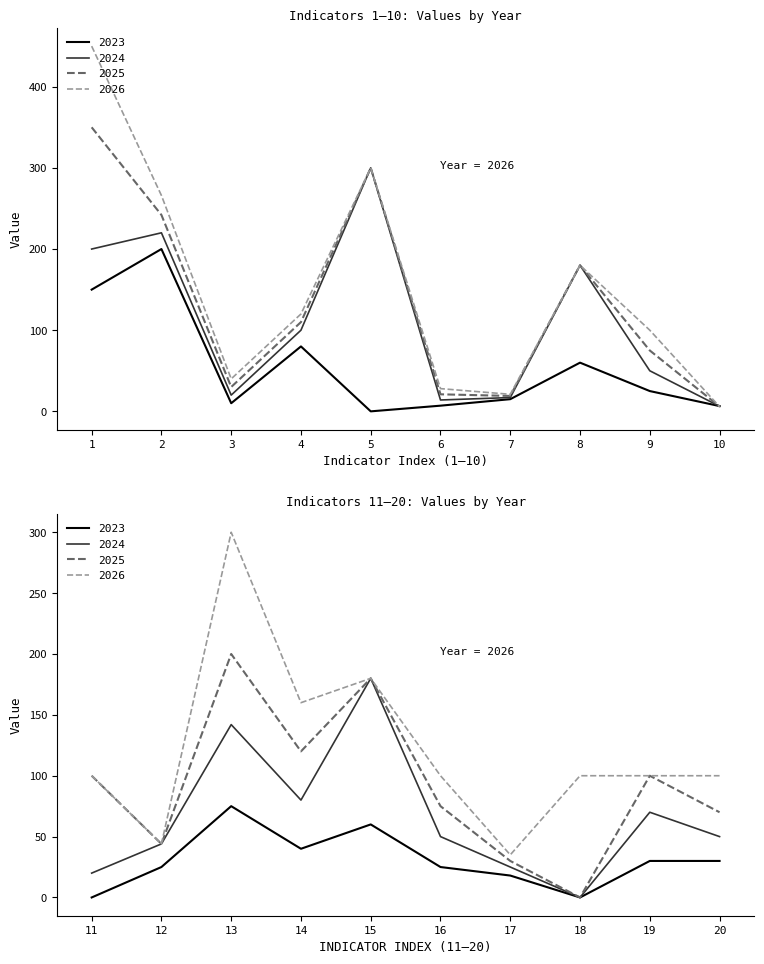

At which category is the sum across all series the highest?

1